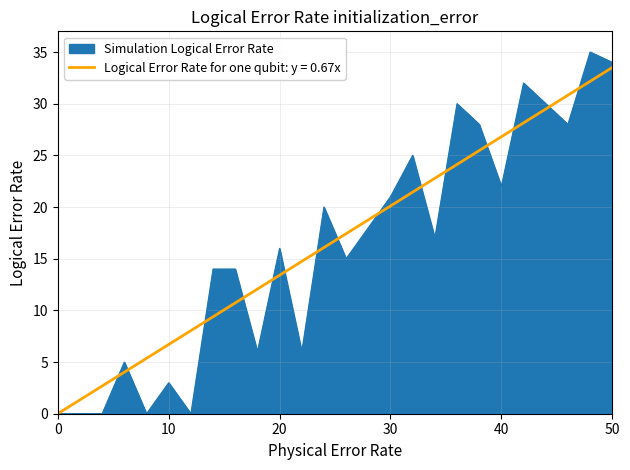

Which series has the widest spread of values?

Simulation Logical Error Rate